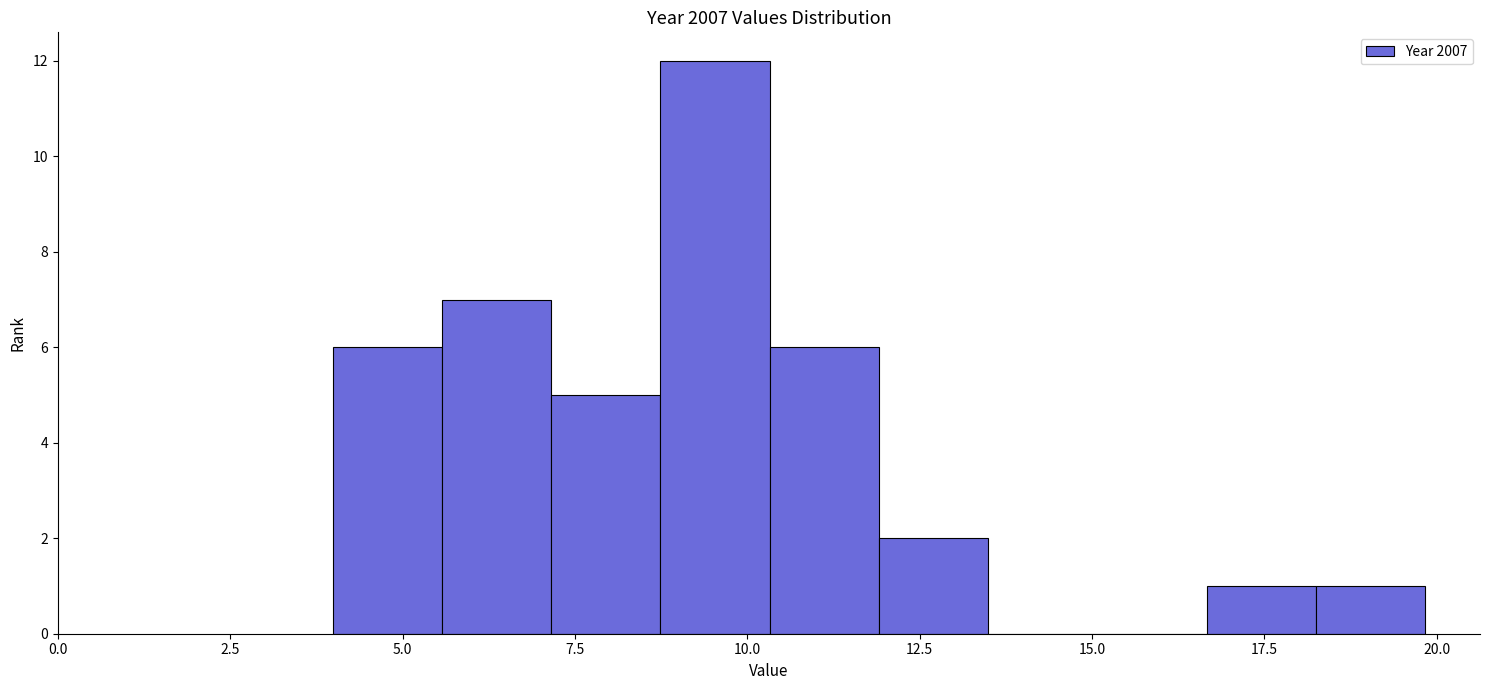

Read against the x-axis, roughly where is the centre of the tallest bar?

9.5